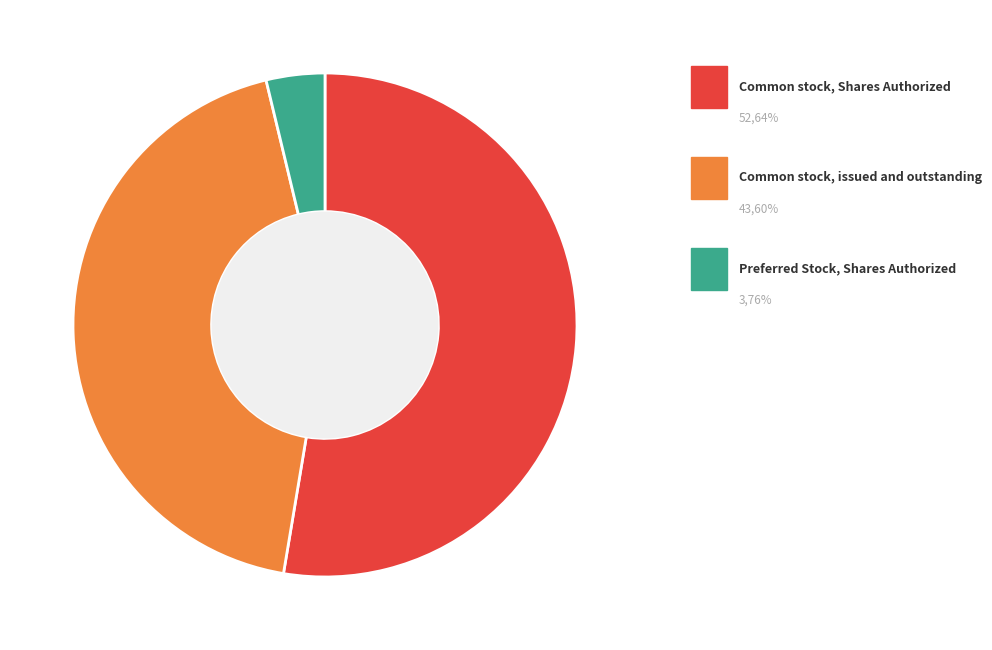

Is there any slice that represents more than half of the pie?

Yes